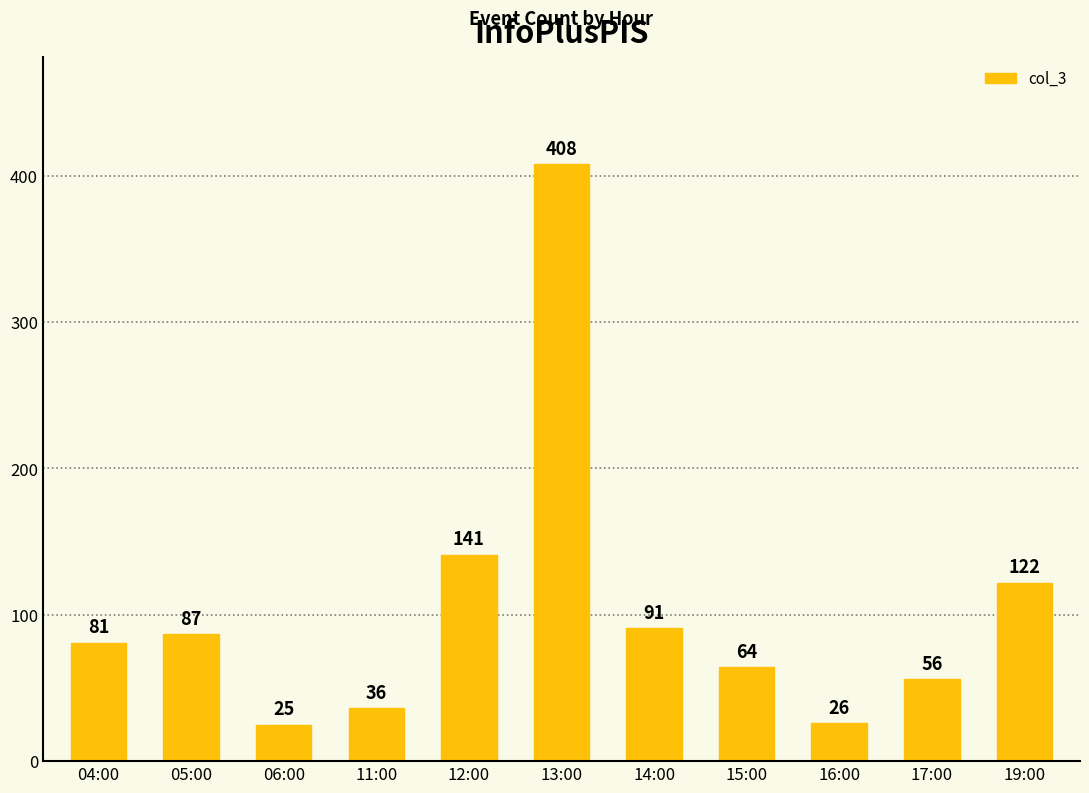

The chart shows a value of 26 at 16:00. True or false?

True